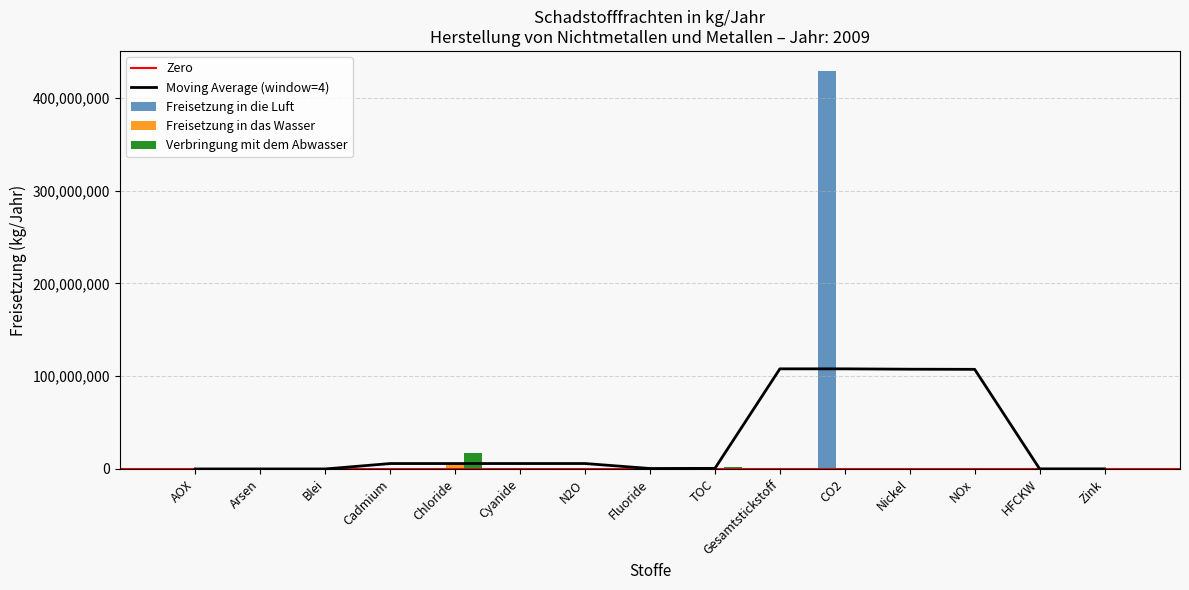

What are all the series names shown in the legend?

Freisetzung in die Luft, Freisetzung in das Wasser, Verbringung mit dem Abwasser